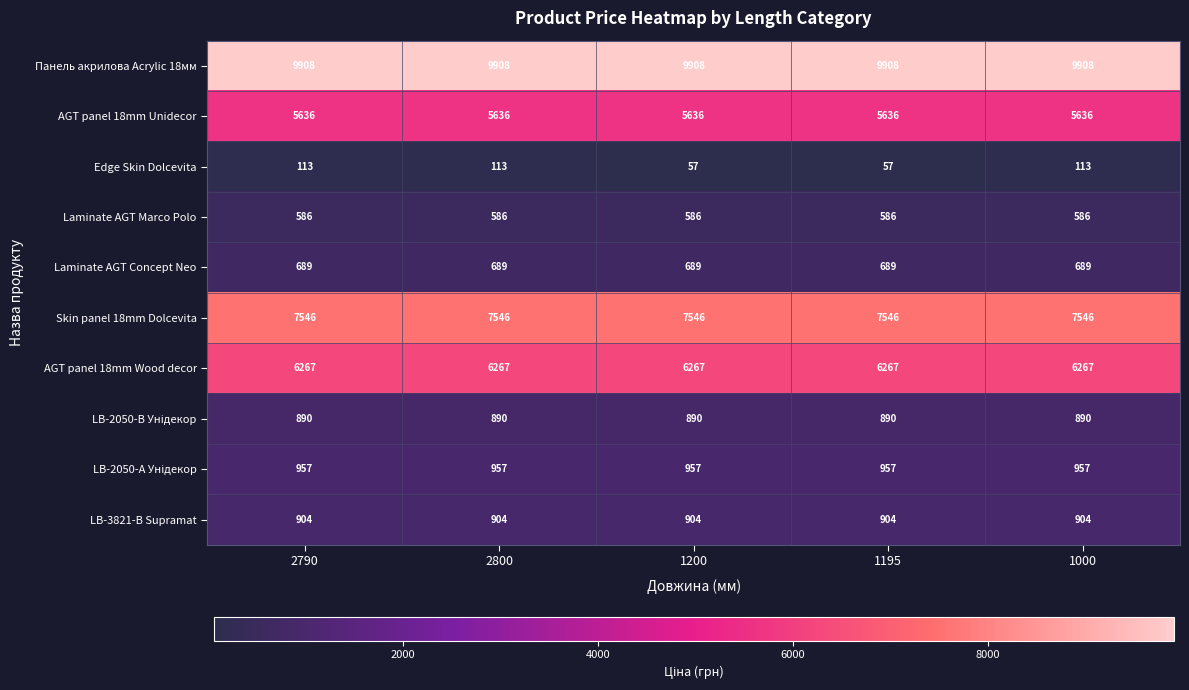

Which series has the widest spread of values?

Edge Skin Dolcevita